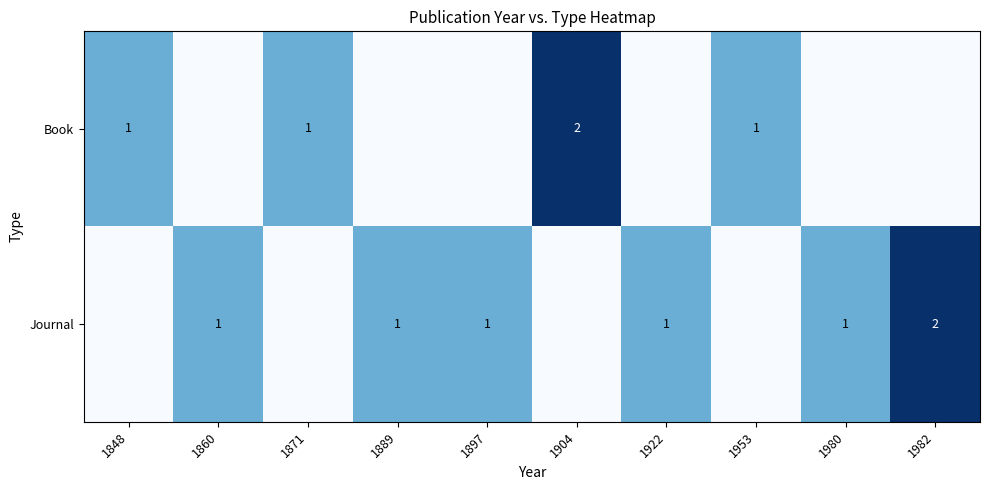

True or false: Journal has a value of 2 at 1982.

True